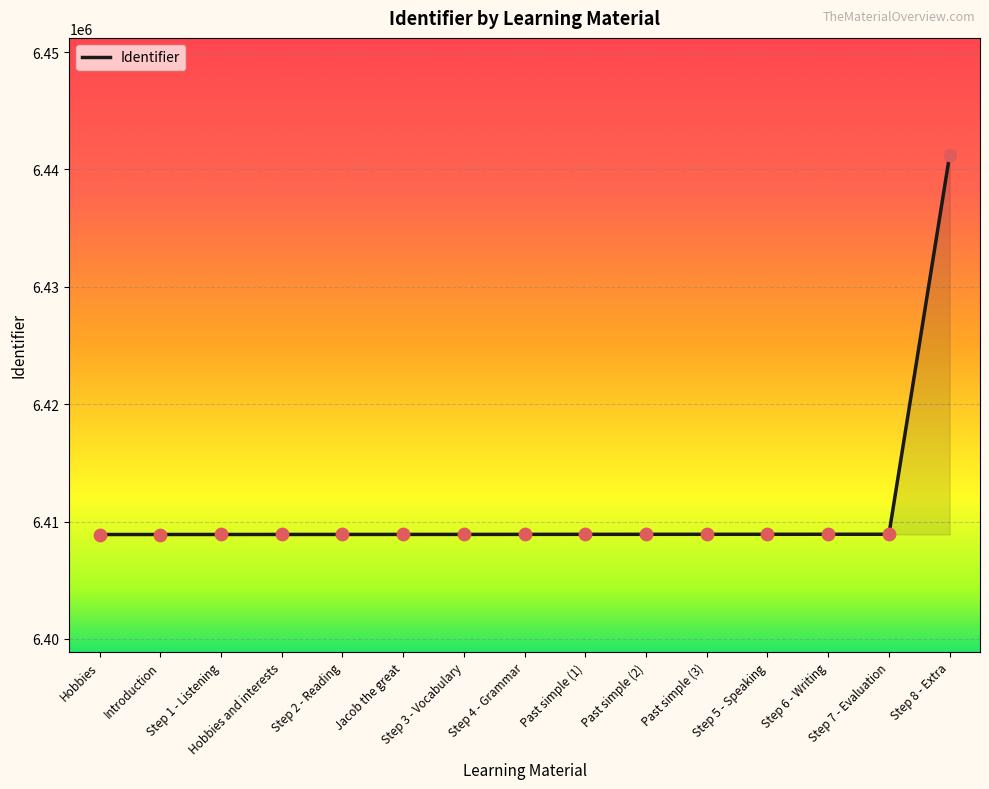

What is the maximum value shown in the chart?

6441208